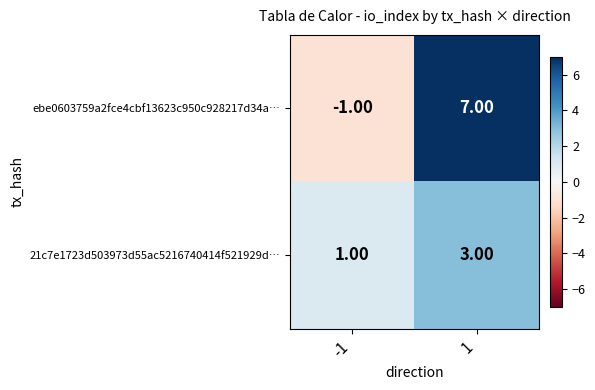

Rank the series by their average value, from highest to lowest.

ebe0603759a2fce4cbf13623c950c928217d34a…, 21c7e1723d503973d55ac5216740414f521929d…